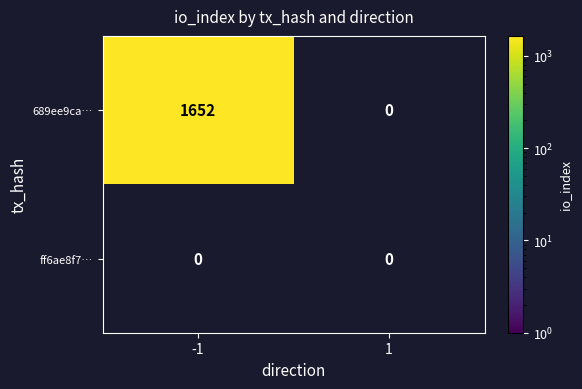

True or false: 689ee9ca… has a value of 579 at -1.

False